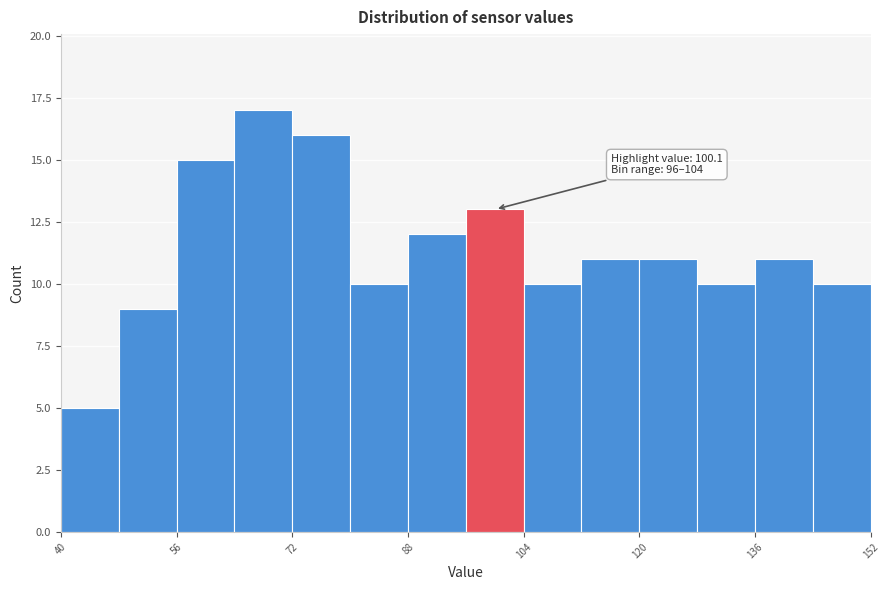

Which range on the x-axis has the tallest bar?

64 to 72